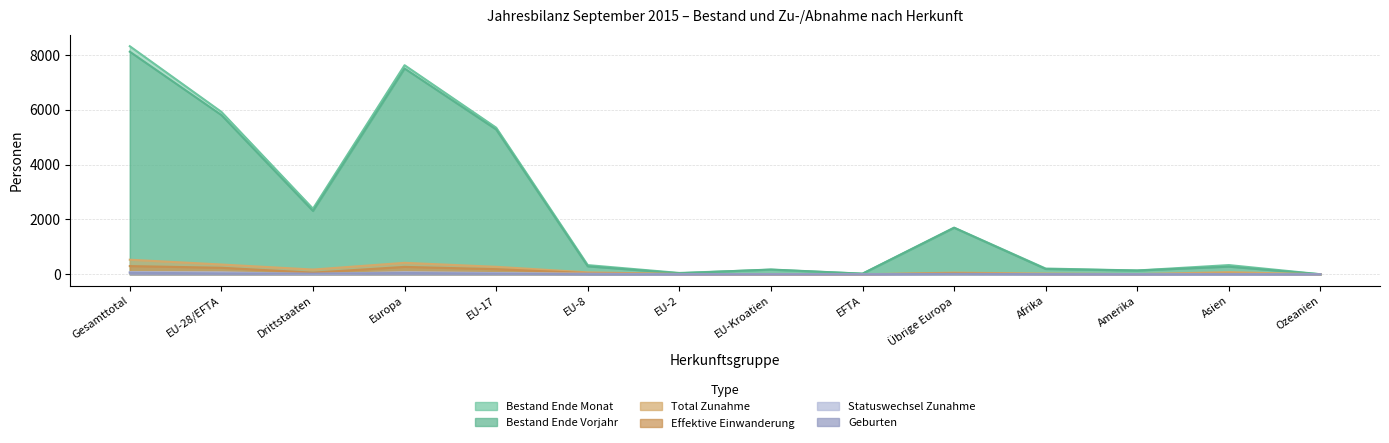

Where is Statuswechsel Zunahme nearest to the value 40?

EU-17